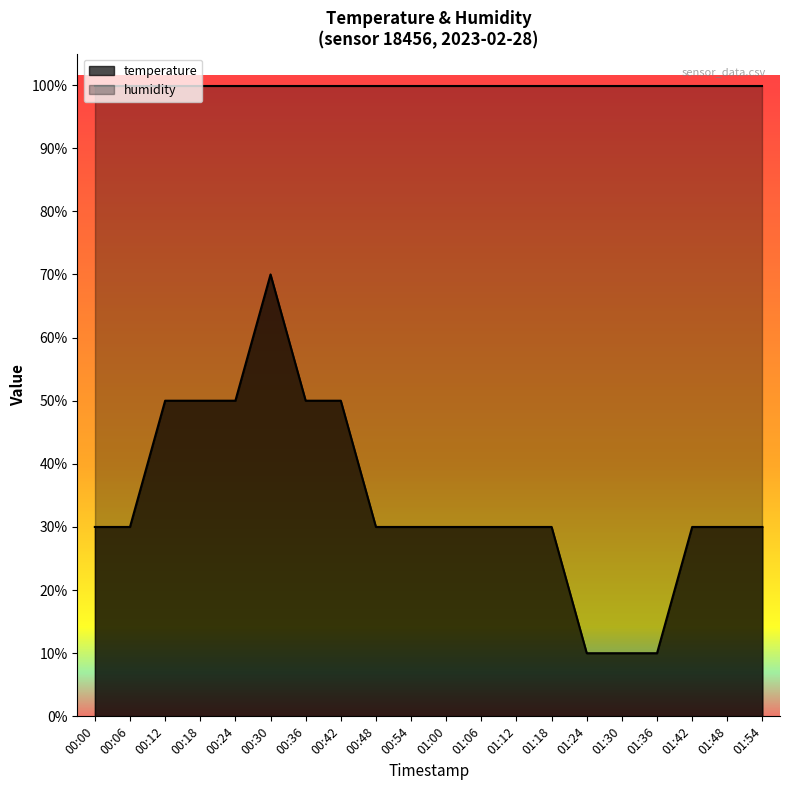

What position from the left is 01:36?

17